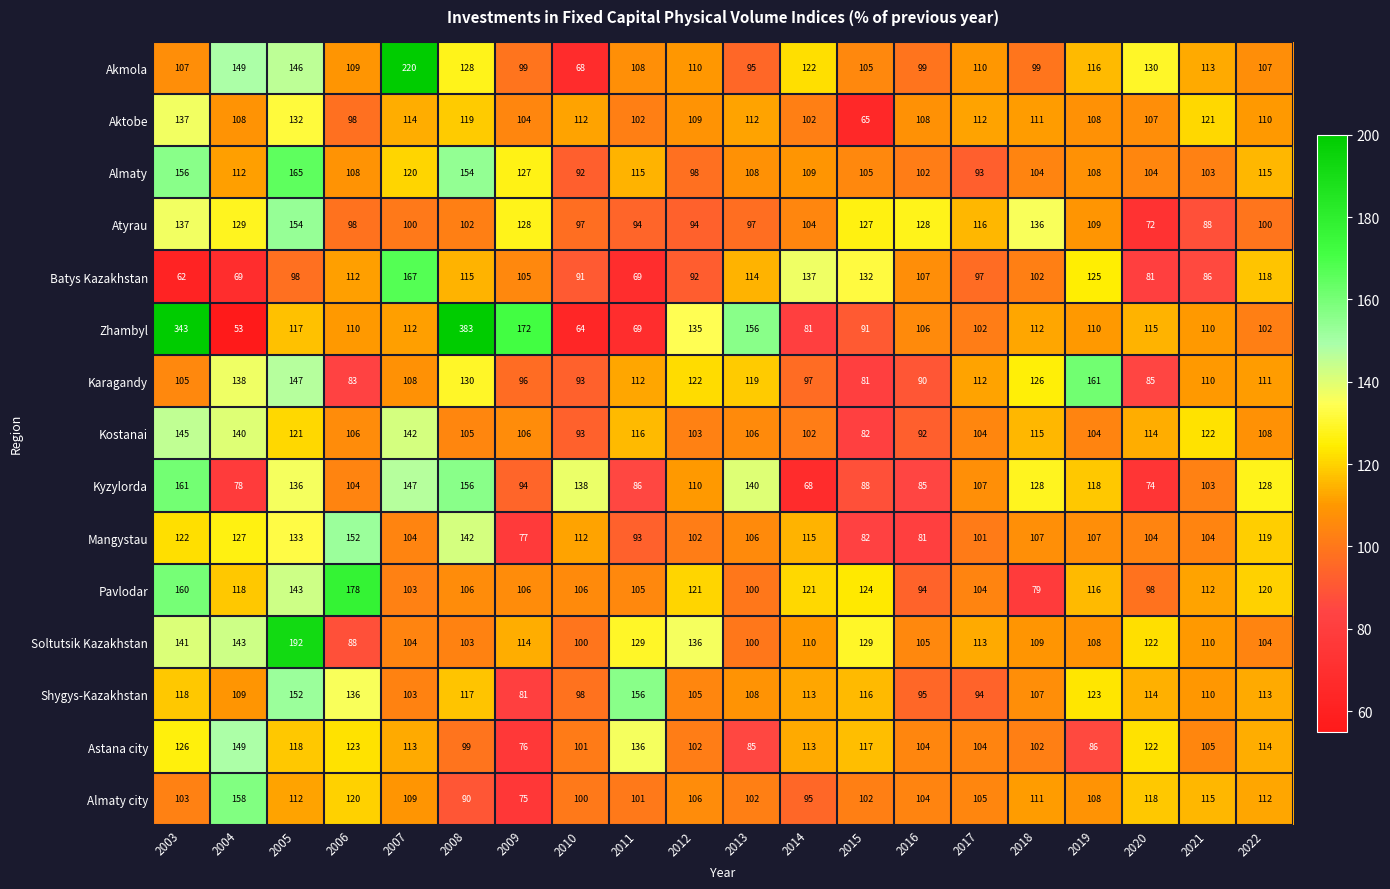

At which label does Kostanai reach its peak?

2003